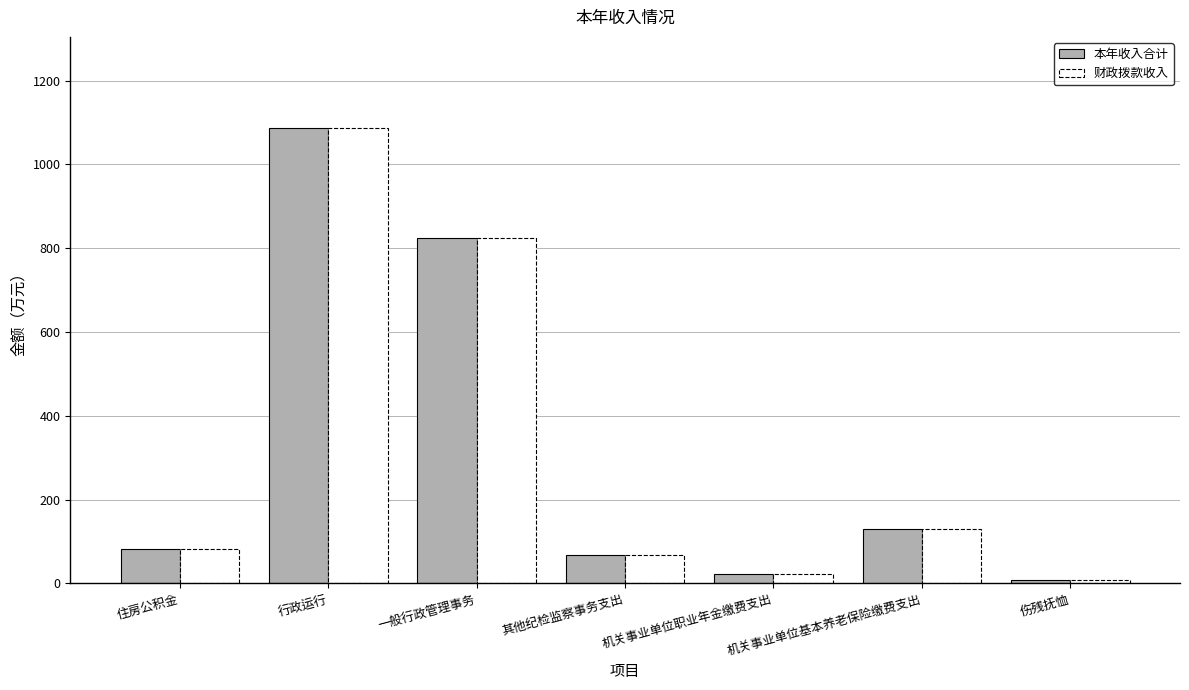

What is the label of the 7th bar from the right?

住房公积金